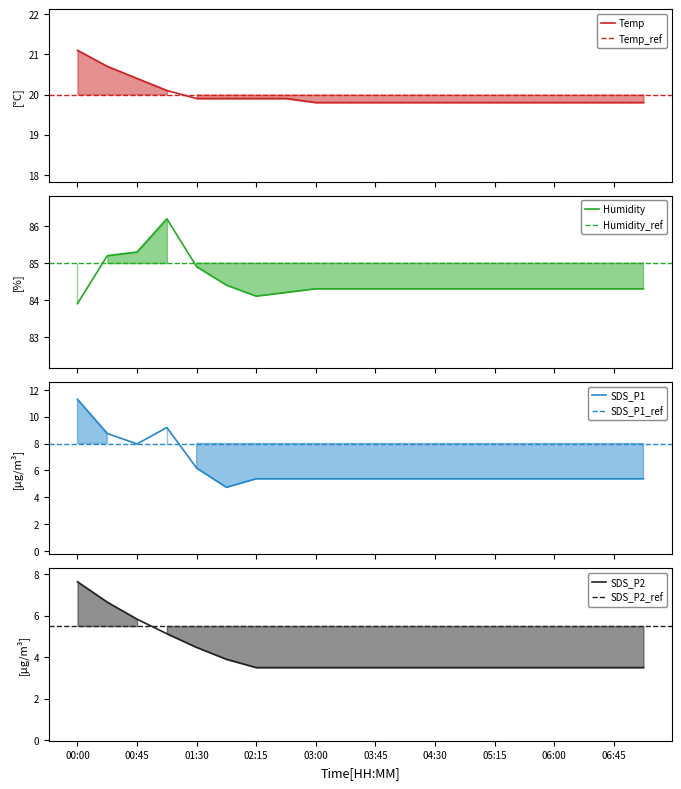

What is the label of the 17th point from the right?

01:08